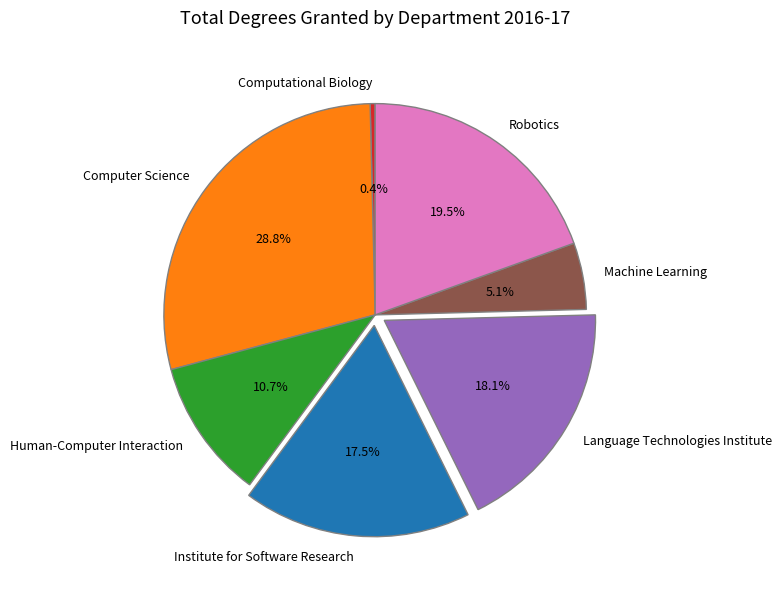

Which category has the smallest portion of the pie?

Computational Biology